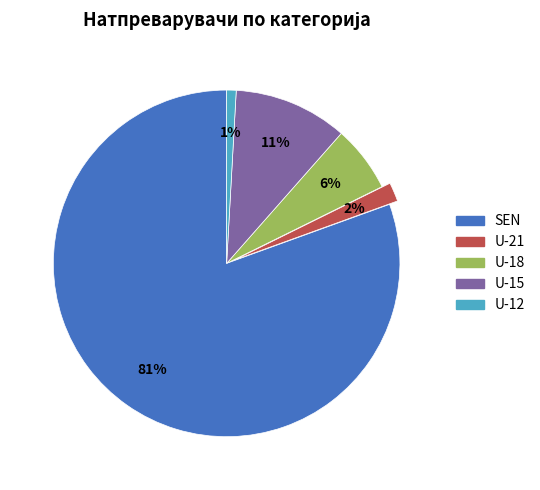

To the nearest percent, what is the difference between the U-18 and U-21 slice percentages?

4%